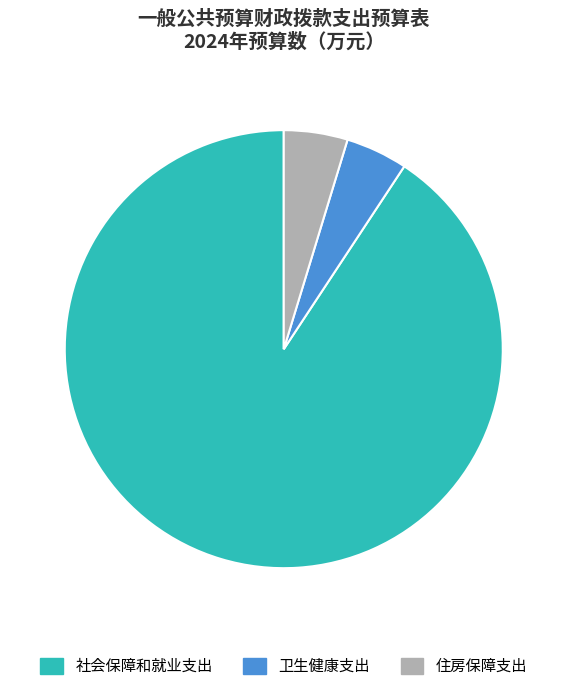

Do 社会保障和就业支出 and 住房保障支出 together represent more than half of the pie?

Yes